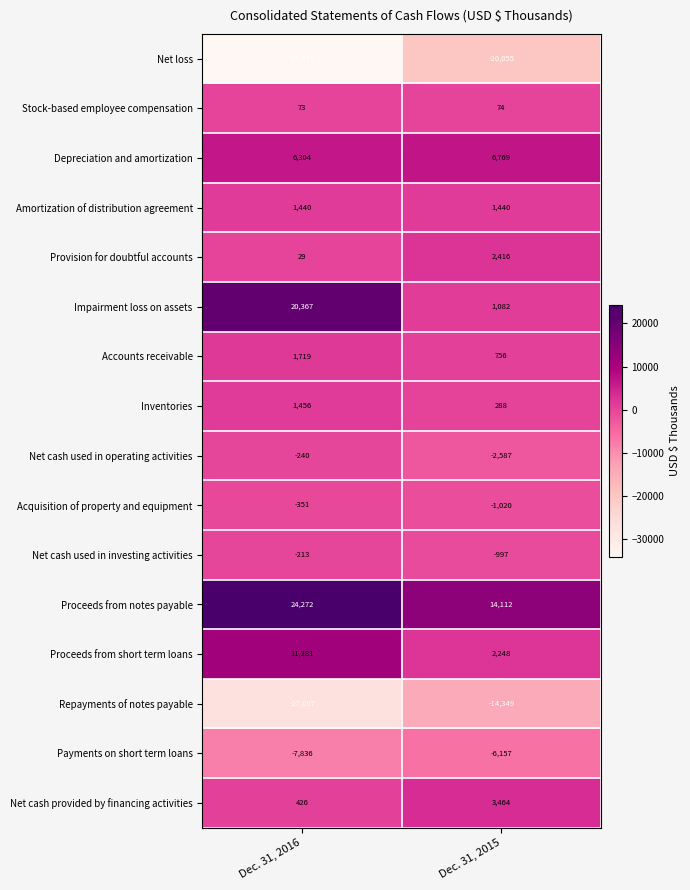

Rank the series by their maximum value, from lowest to highest.

Net loss, Repayments of notes payable, Payments on short term loans, Acquisition of property and equipment, Net cash used in operating activities, Net cash used in investing activities, Stock-based employee compensation, Amortization of distribution agreement, Inventories, Accounts receivable, Provision for doubtful accounts, Net cash provided by financing activities, Depreciation and amortization, Proceeds from short term loans, Impairment loss on assets, Proceeds from notes payable